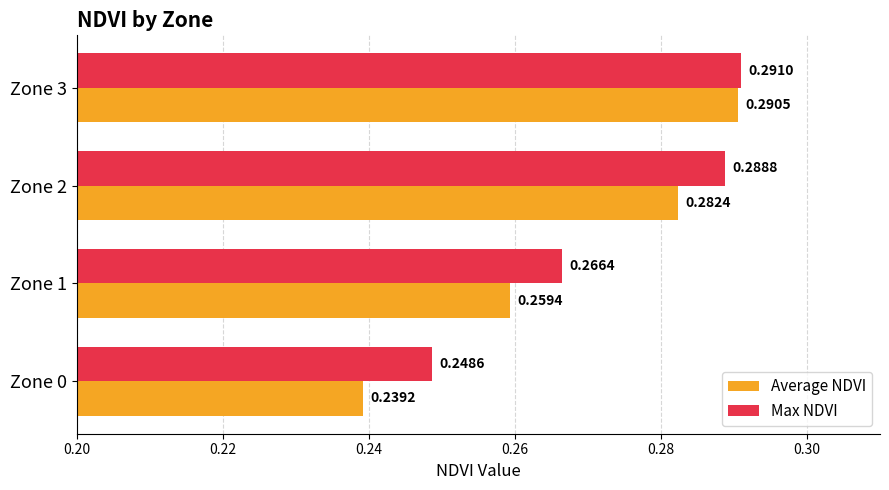

What is the sum of the Average NDVI values at Zone 1 and Zone 2?

0.5